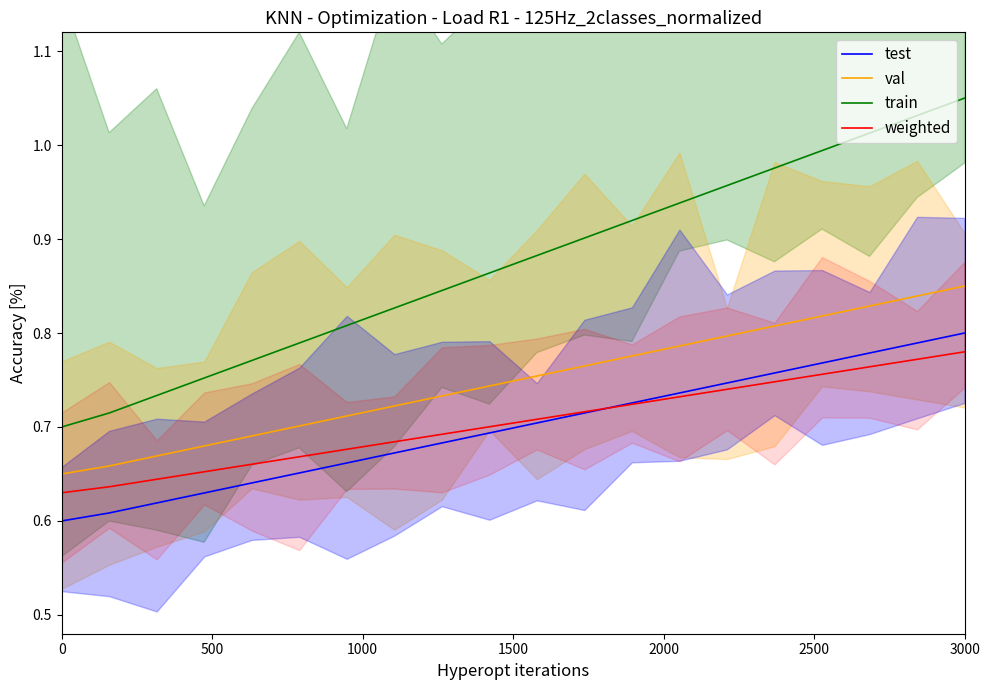

True or false: train and weighted cross at least once.

False